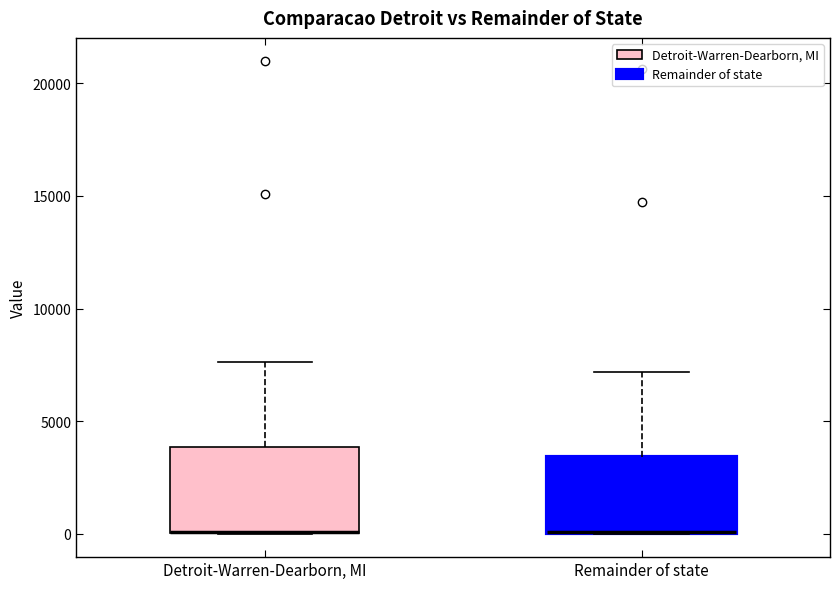

Where is the upper edge of the box for Detroit-Warren-Dearborn, MI on the y-axis? The values are not printed on the chart, so give them approximately, as read against the axis.

4000